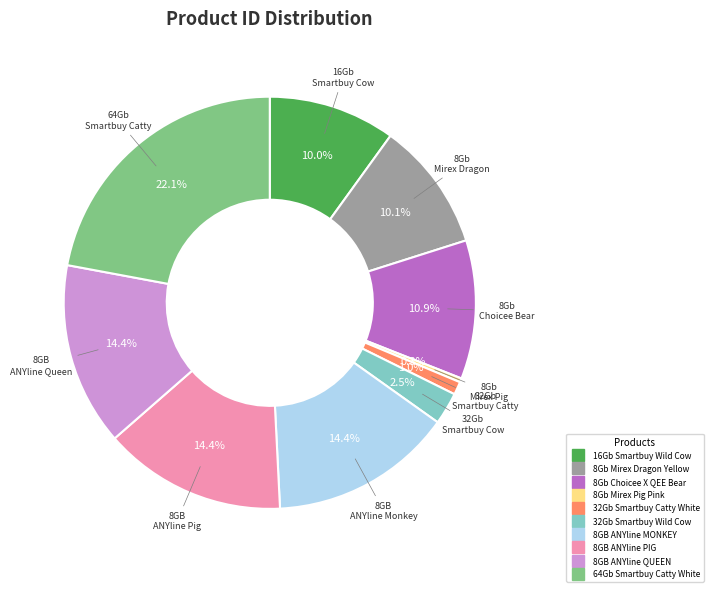

Approximately how many times larger is the value at 8GB ANYline MONKEY compared to 8GB ANYline QUEEN?

1.0